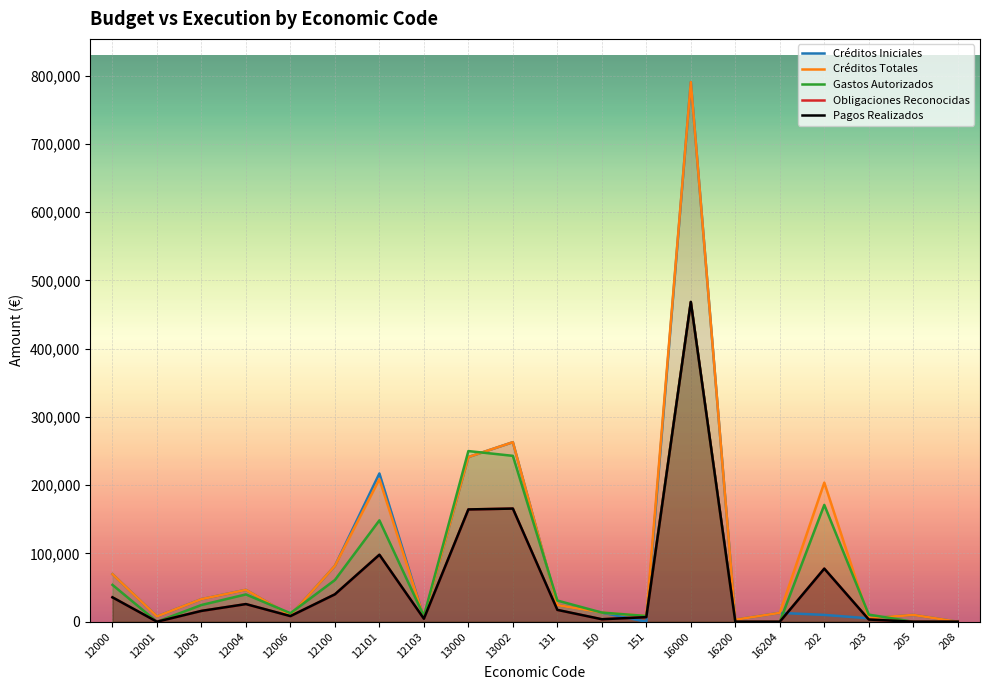

The value of Gastos Autorizados at 16204 is -238268. True or false?

False